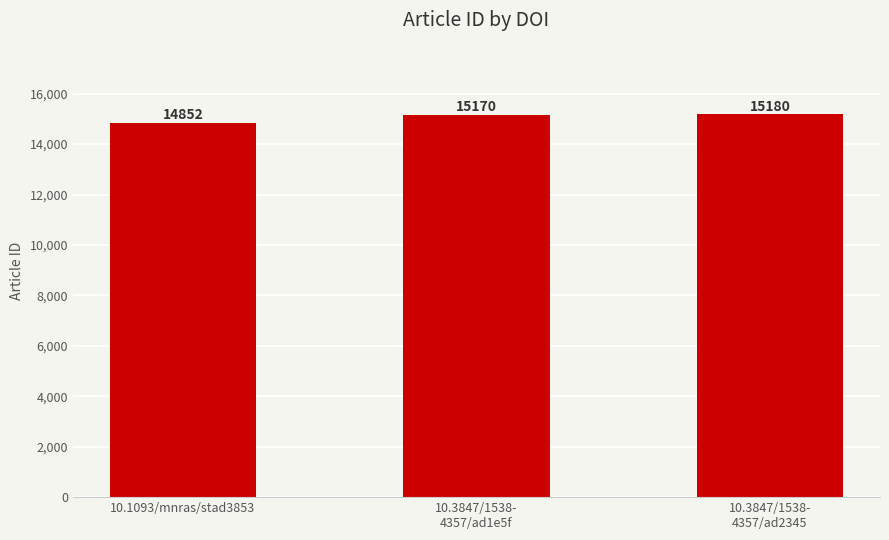

What is the average value?

15067